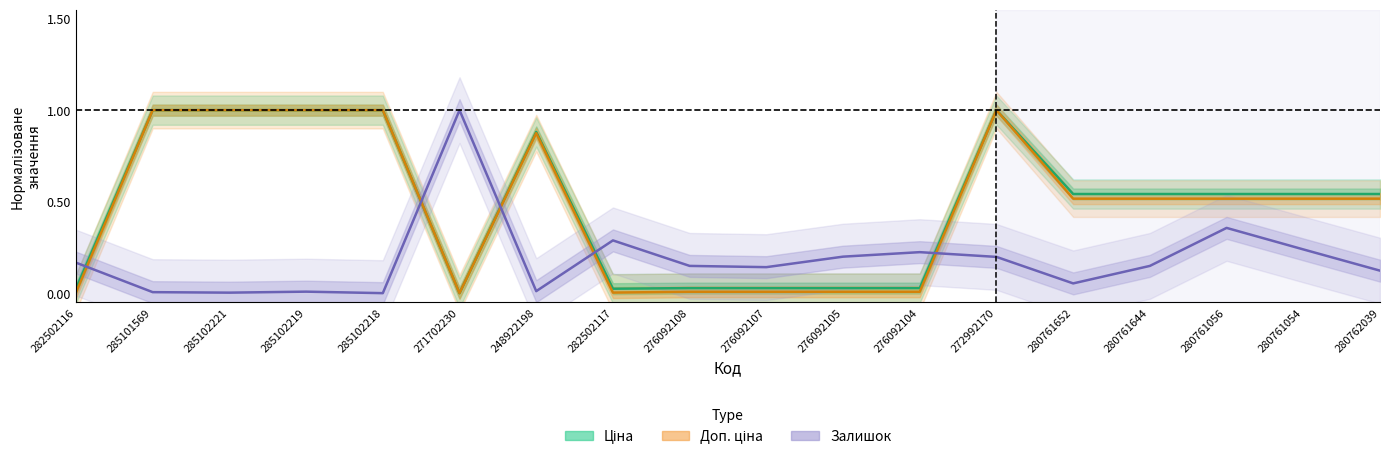

Reading left to right, extract all data points from this chart.

Ціна: 282502116=0.0	285101569=1.0	285102221=1.0	285102219=1.0	285102218=1.0	271702230=0.0	248922198=0.9	282502117=0.0	276092108=0.0	276092107=0.0	276092105=0.0	276092104=0.0	272992170=1.0	280761652=0.5	280761644=0.5	280761056=0.5	280761054=0.5	280762039=0.5
Доп. ціна: 282502116=0.0	285101569=1.0	285102221=1.0	285102219=1.0	285102218=1.0	271702230=0.0	248922198=0.9	282502117=0.0	276092108=0.0	276092107=0.0	276092105=0.0	276092104=0.0	272992170=1.0	280761652=0.5	280761644=0.5	280761056=0.5	280761054=0.5	280762039=0.5
Залишок: 282502116=0.2	285101569=0.0	285102221=0.0	285102219=0.0	285102218=0.0	271702230=1.0	248922198=0.0	282502117=0.3	276092108=0.1	276092107=0.1	276092105=0.2	276092104=0.2	272992170=0.2	280761652=0.1	280761644=0.1	280761056=0.4	280761054=0.2	280762039=0.1